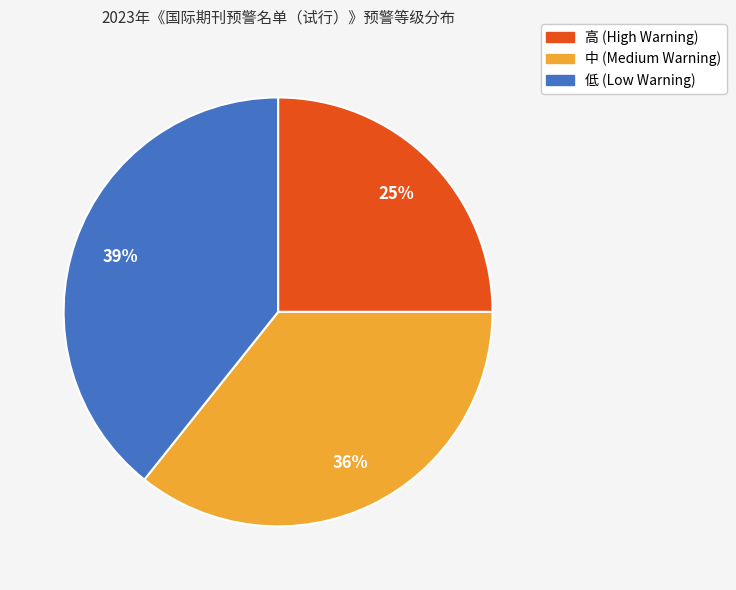

To the nearest percent, what is the difference between the 高 and 低 slice percentages?

14%